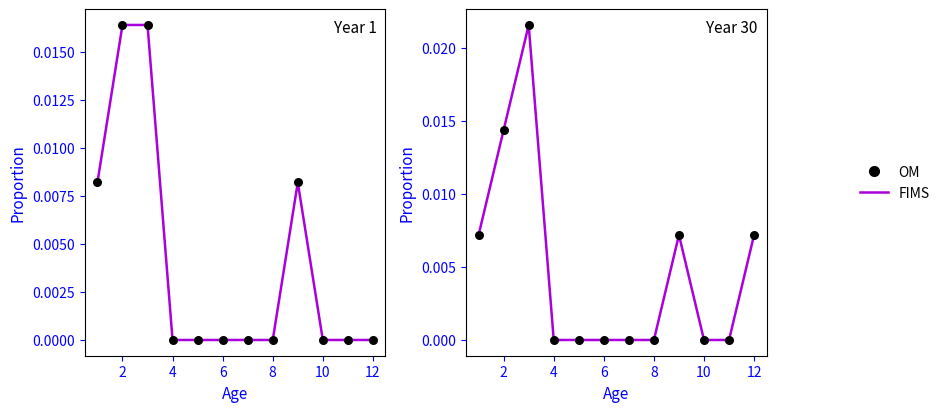

Which series has the largest total across all categories?

FIMS